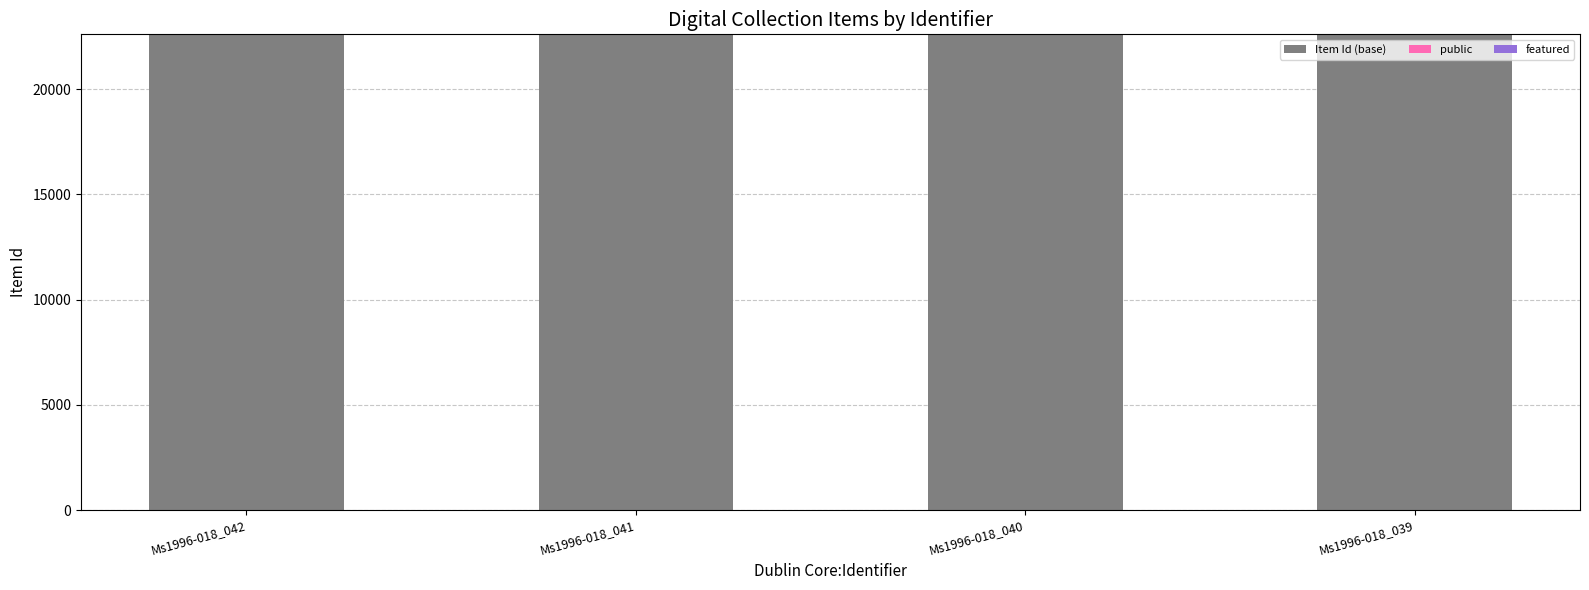

The value of Item Id (base) at Ms1996-018_042 is 37922. True or false?

False